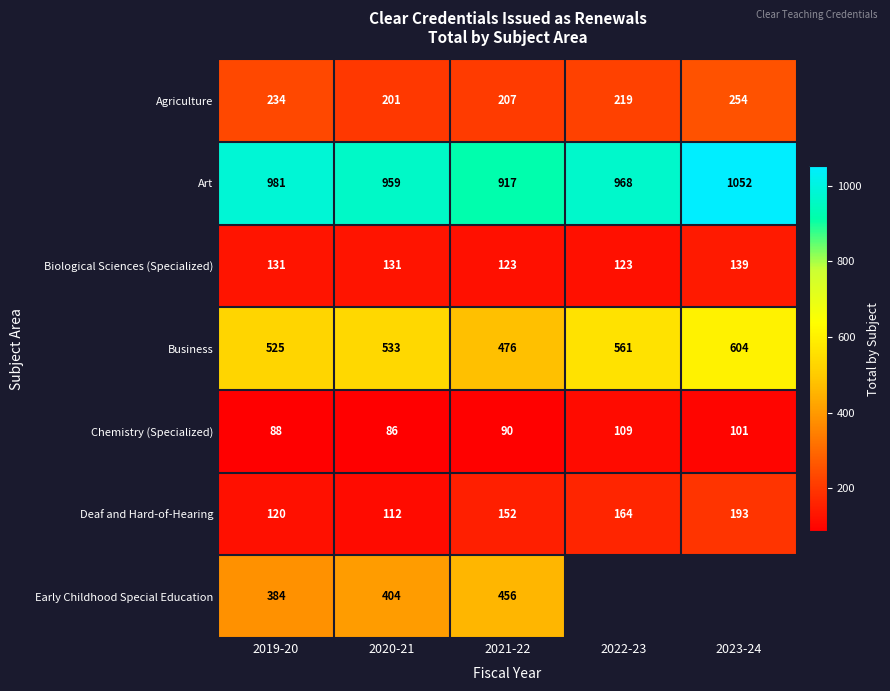

What is the average value of the Business series?

540